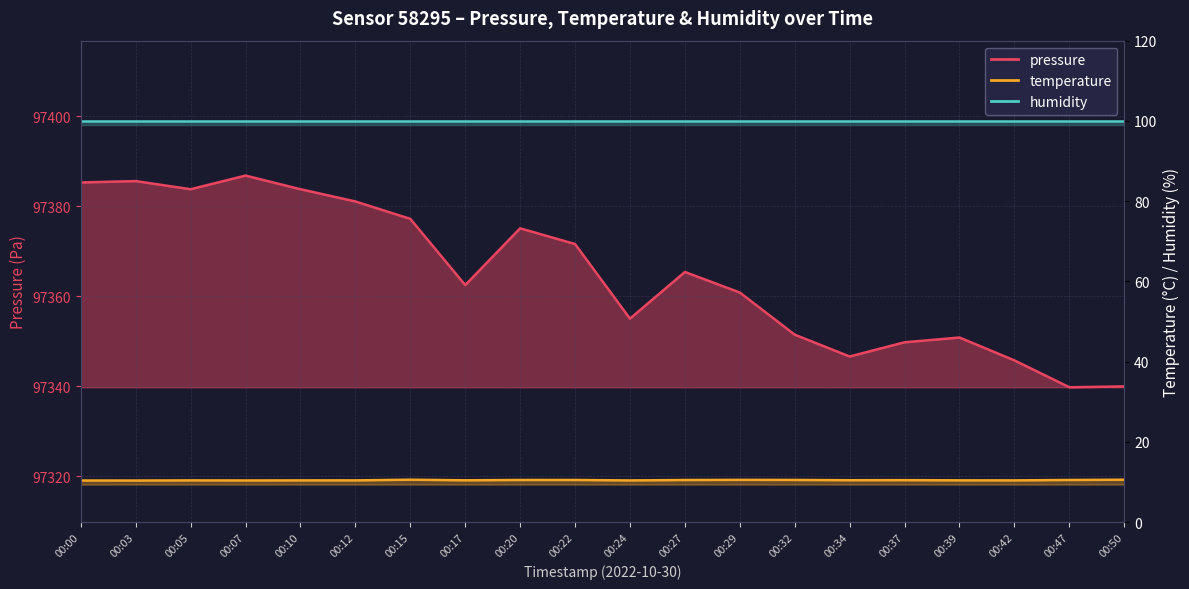

Reading left to right, transcribe all the data shown in this chart.

pressure: 97385.3	97385.6	97383.8	97386.8	97383.8	97381.1	97377.2	97362.5	97375.1	97371.6	97355.0	97365.4	97360.8	97351.4	97346.6	97349.8	97350.8	97345.7	97339.8	97339.9
temperature: 10.4	10.4	10.4	10.4	10.4	10.4	10.6	10.4	10.5	10.5	10.4	10.5	10.6	10.5	10.5	10.5	10.4	10.4	10.5	10.6